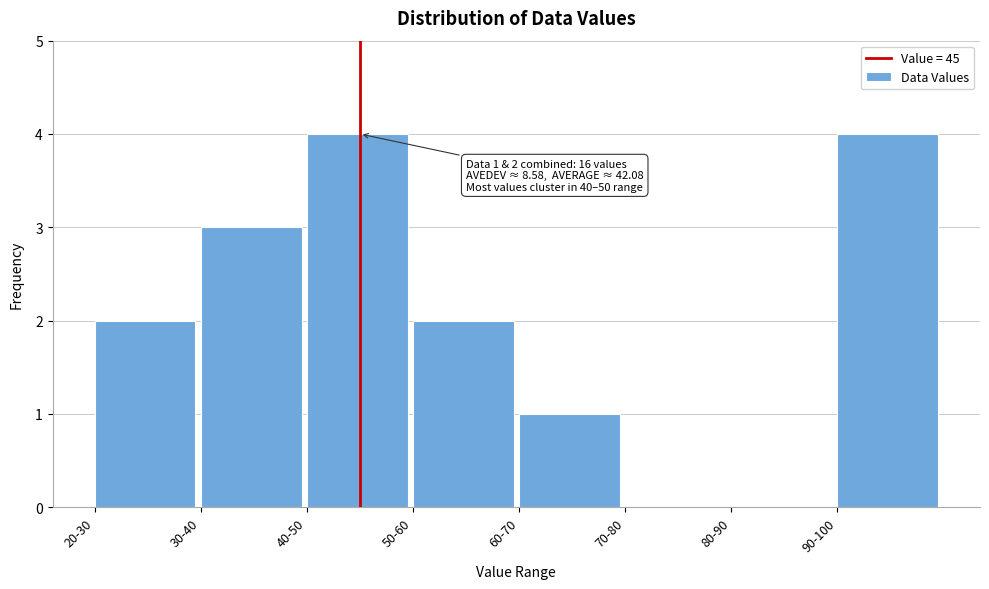

Reading left to right, what are all the values shown in this chart?

20-30=2	30-40=3	40-50=4	50-60=2	60-70=1	70-80=0	80-90=0	90-100=4